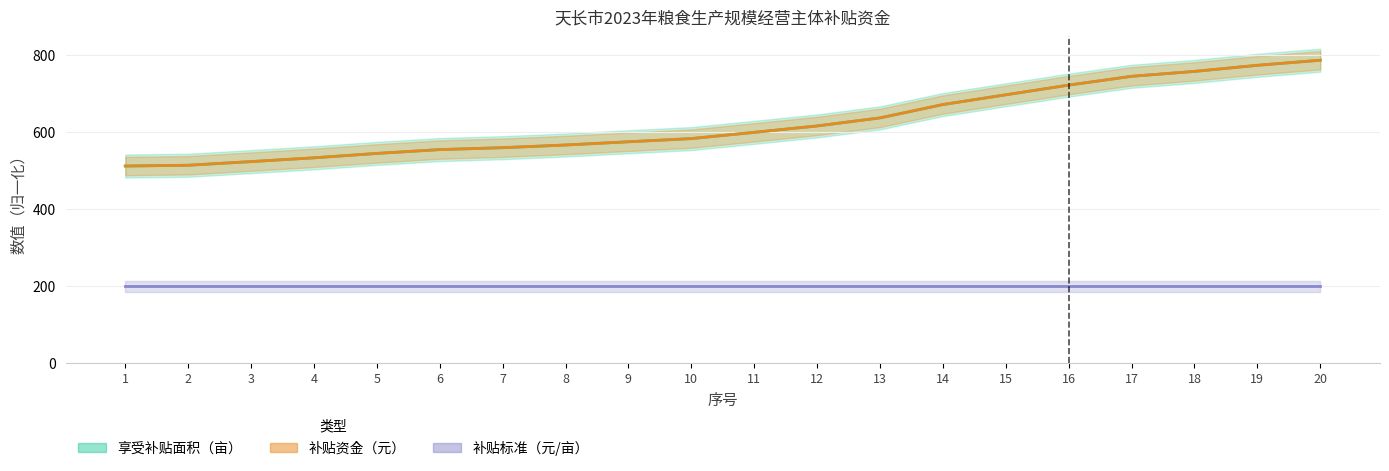

The value of 享受补贴面积（亩） at 19 is 384.8. True or false?

False